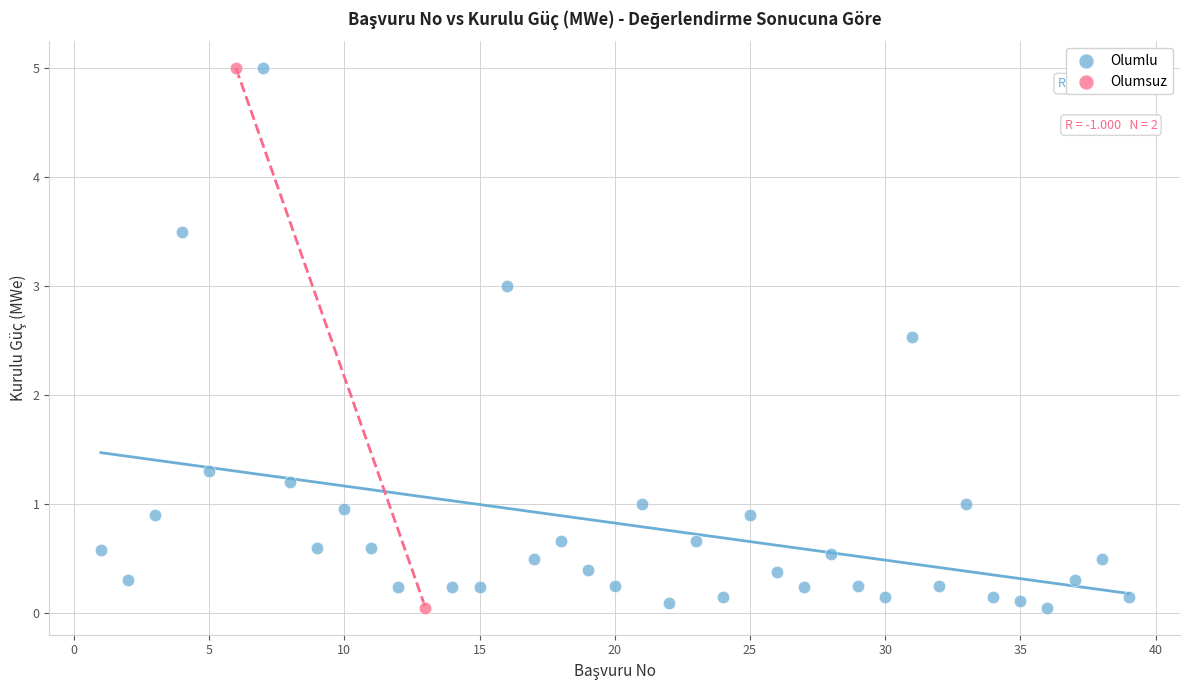

What are all the series names shown in the legend?

Olumlu, Olumsuz